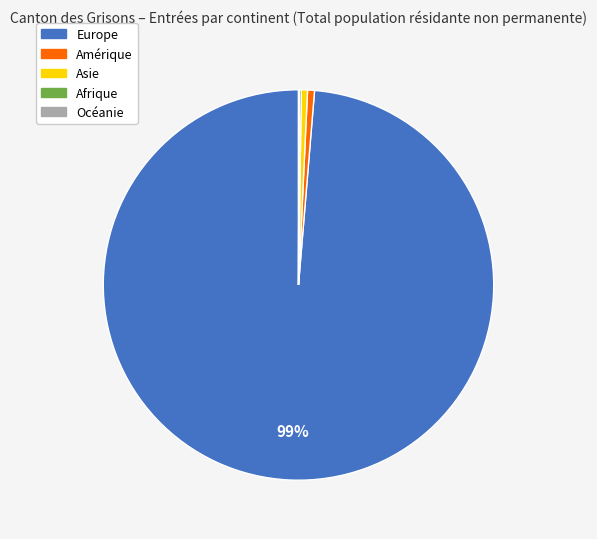

To the nearest percent, what is the average slice percentage?

20%